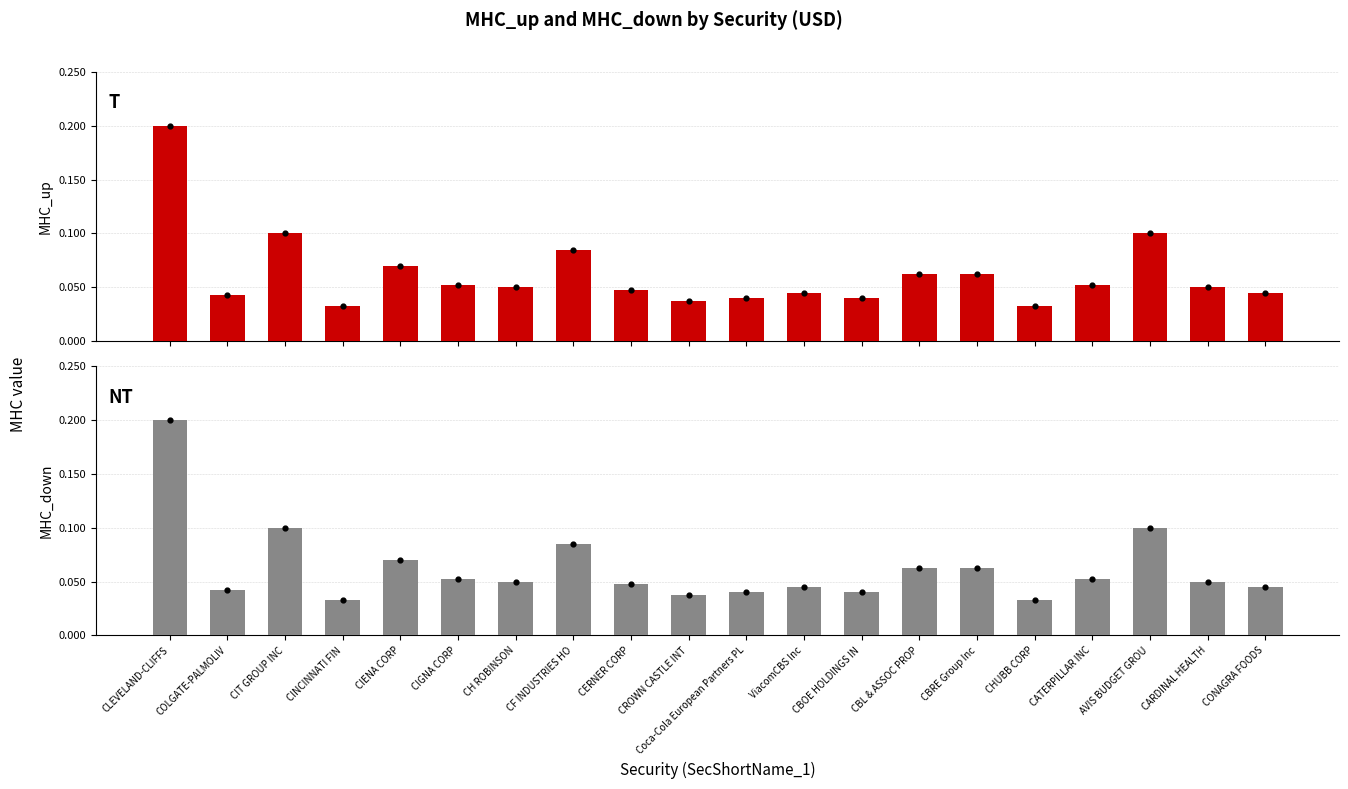

Which series has the largest total across all categories?

MHC_up